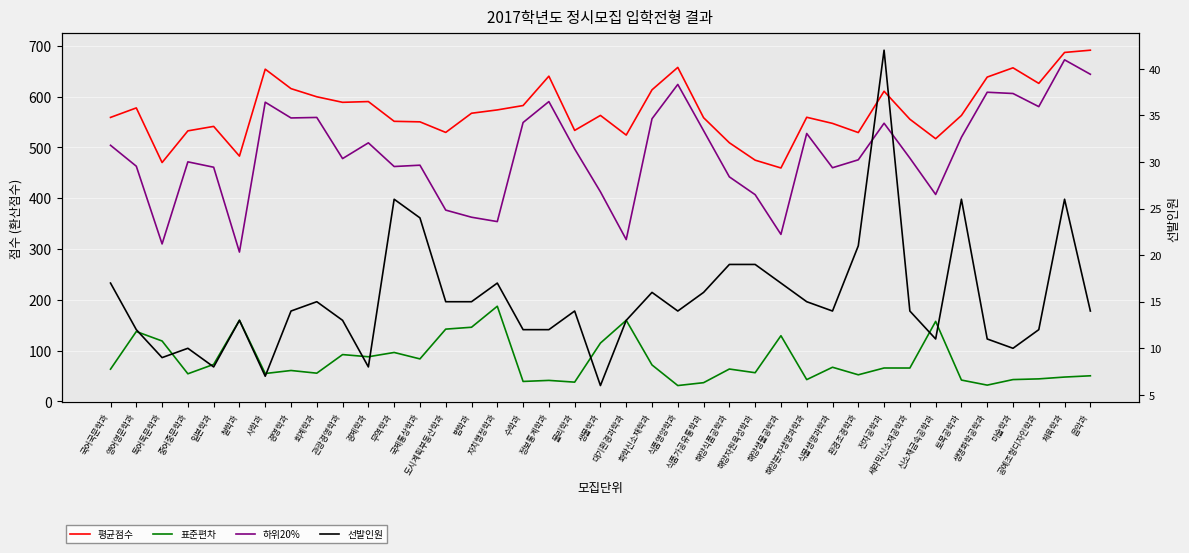

At 생명화학공학과, list the series in order from largest to smallest.

평균점수, 하위20%, 표준편차, 선발인원